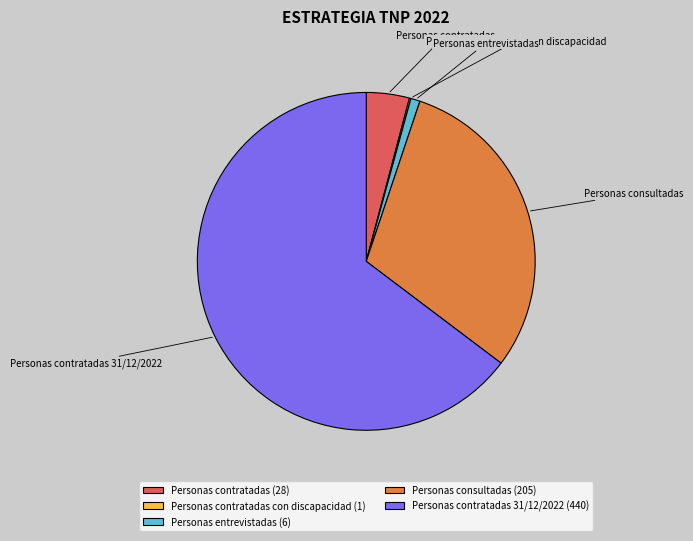

Is the sum of Personas entrevistadas and Personas contratadas greater than half?

No